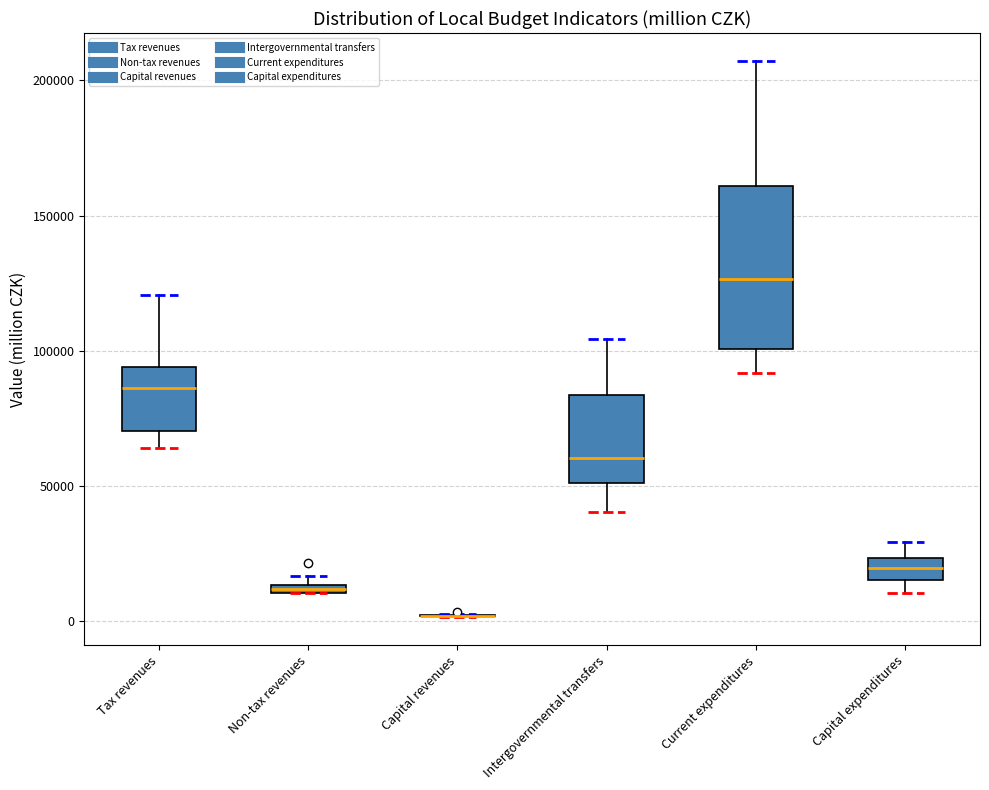

Where is the lower edge of the box for Non-tax revenues on the y-axis? The values are not printed on the chart, so give them approximately, as read against the axis.

10000